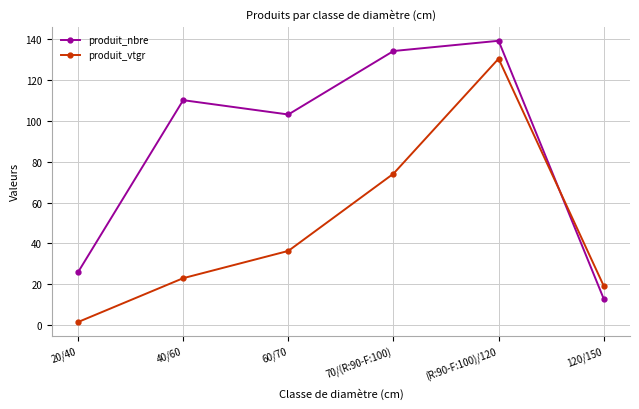

What is the lowest value of the produit_vtgr series?

1.6